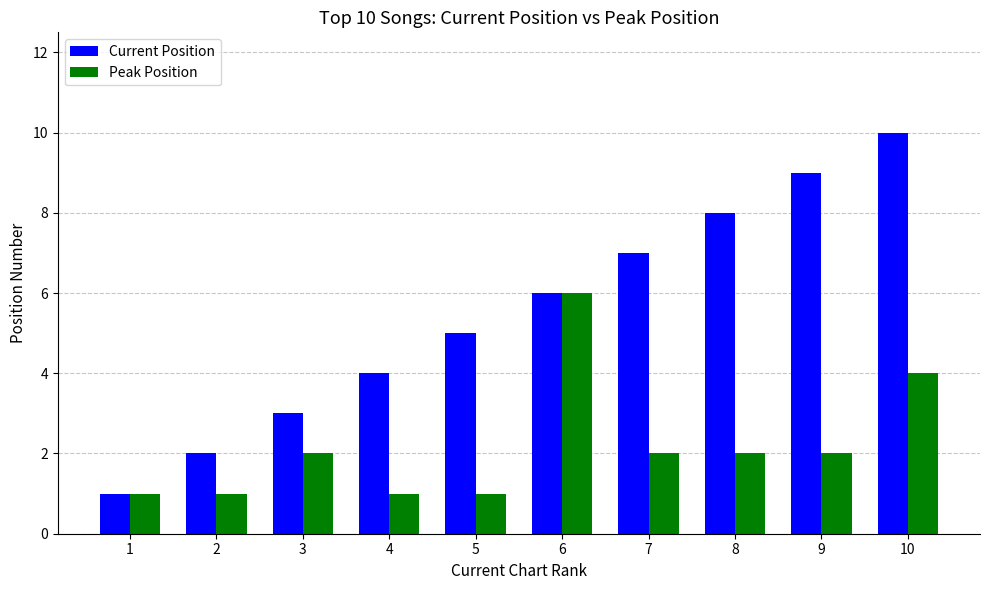

Reading left to right, transcribe all the data shown in this chart.

Current Position: 1=1	2=2	3=3	4=4	5=5	6=6	7=7	8=8	9=9	10=10
Peak Position: 1=1	2=1	3=2	4=1	5=1	6=6	7=2	8=2	9=2	10=4